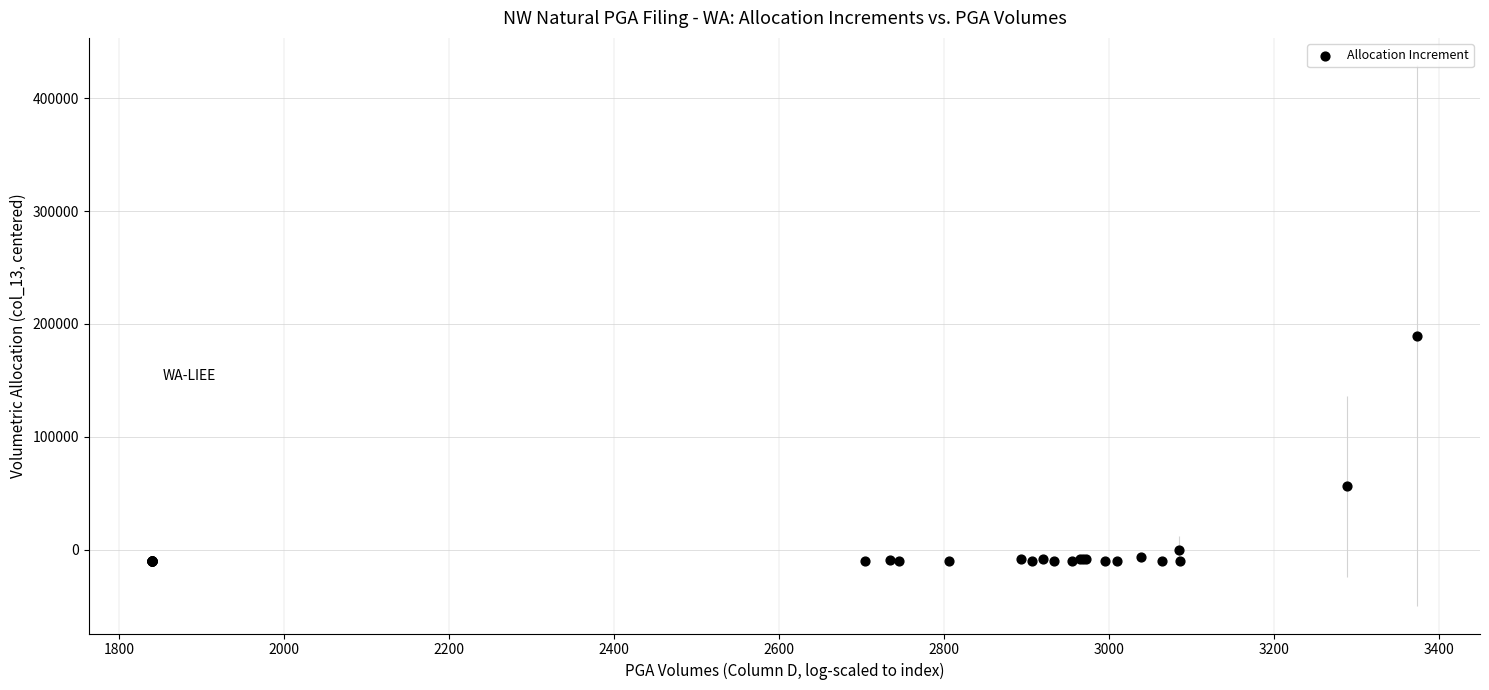

What Y value in the scatter plot is closest to 89871?

55901.9